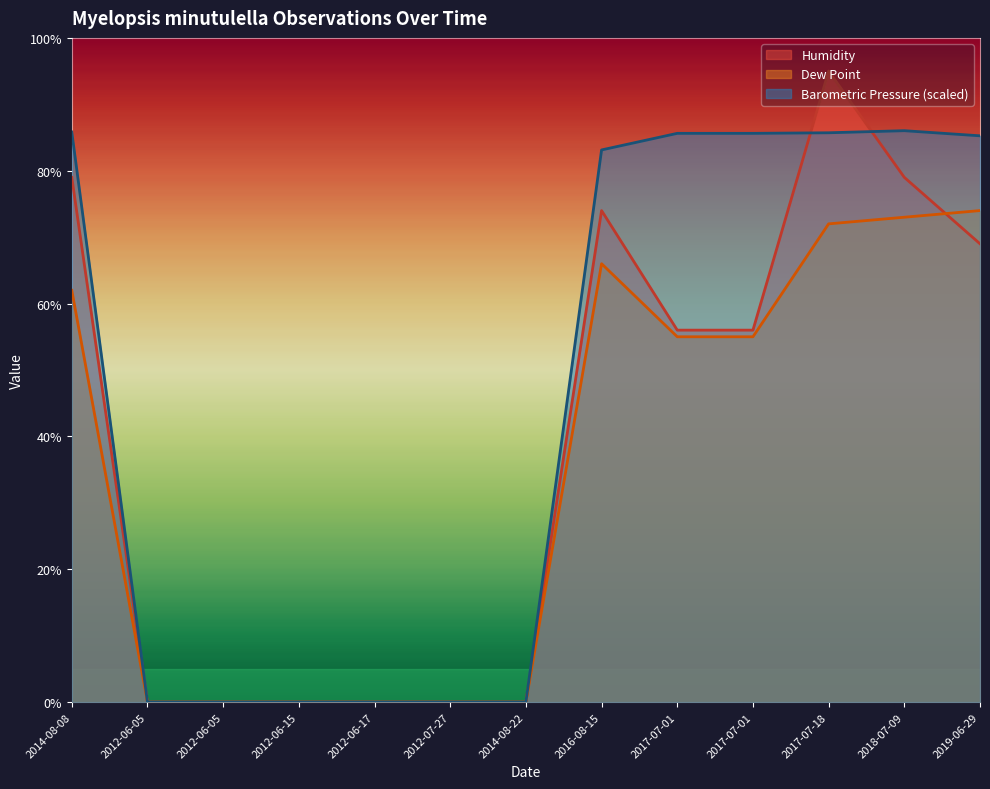

Which series has the largest total across all categories?

Barometric Pressure (scaled)